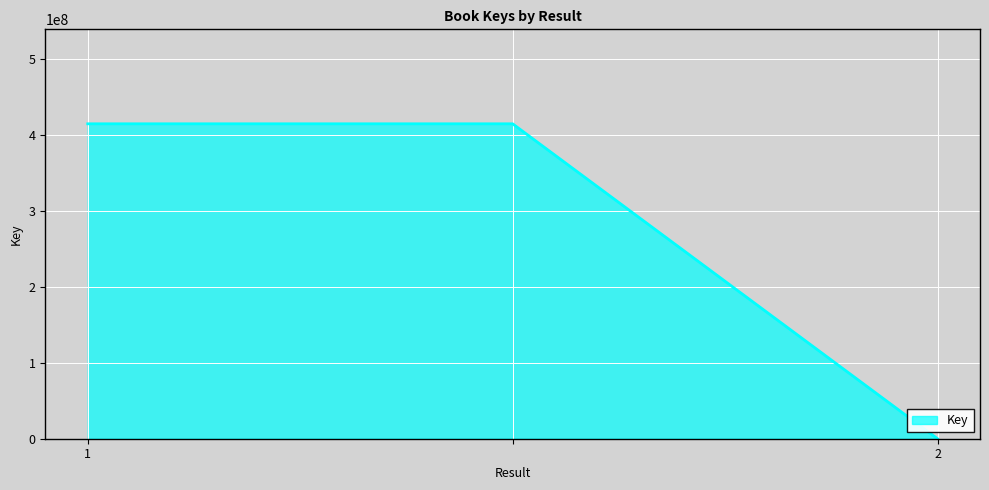

What is the greatest value displayed?

414137928